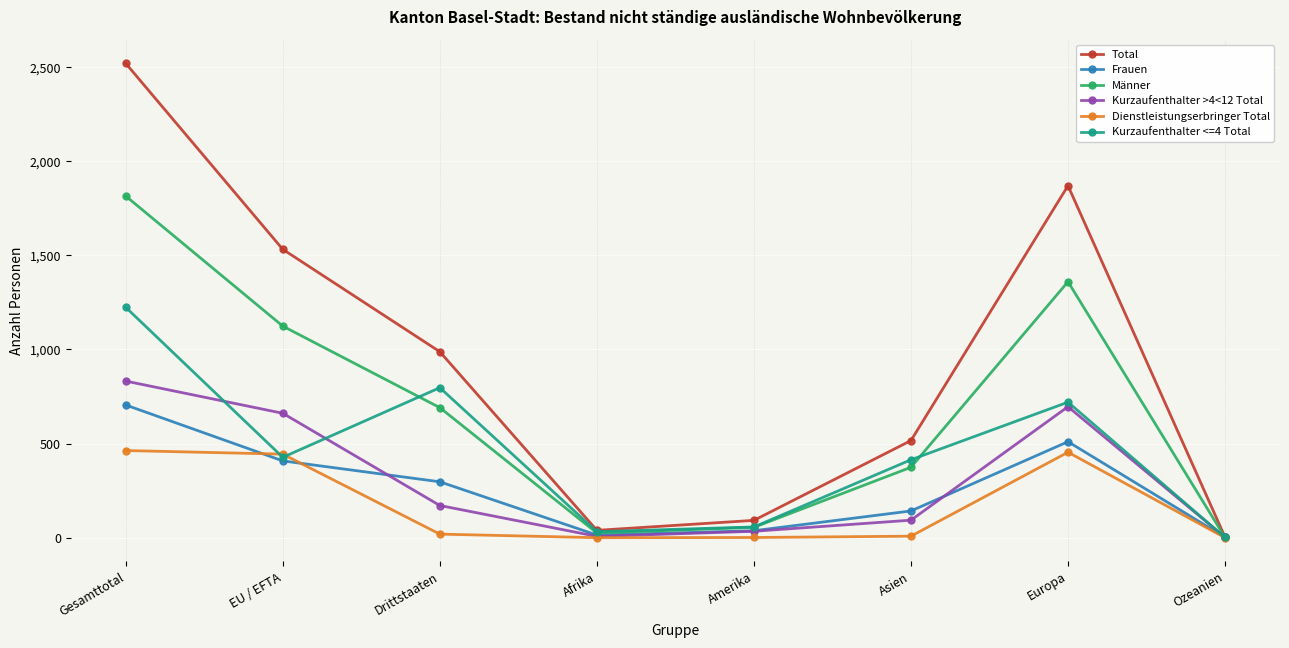

What is the difference between the maximum and second lowest values in the Total series?

2481